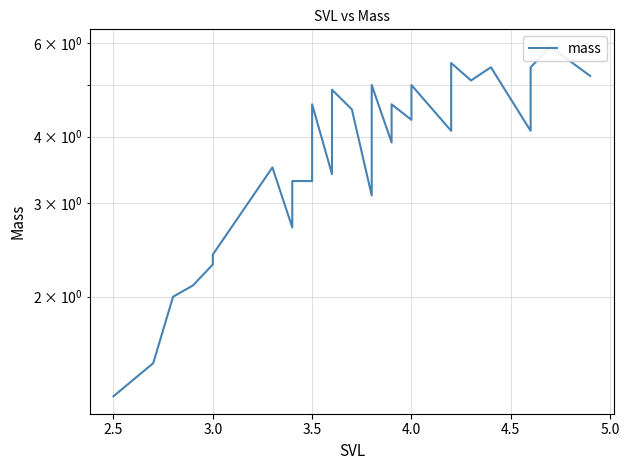

True or false: there are more than 1 points higher than both neighbors.

True